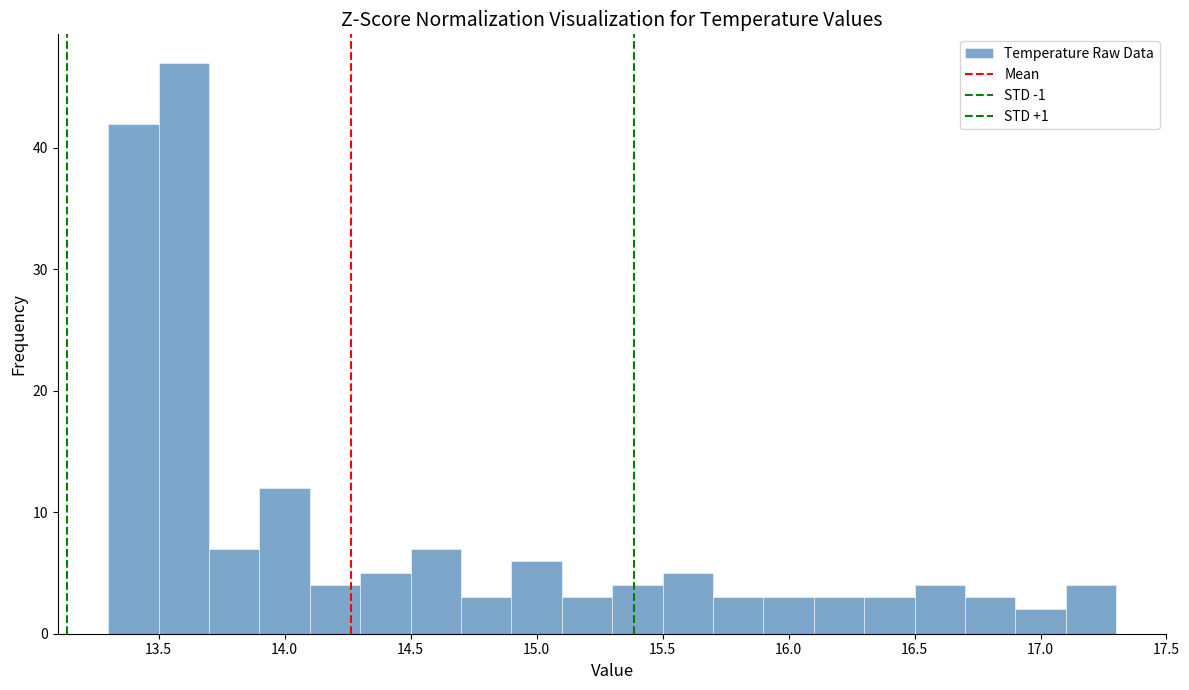

How tall is the bar that spans 16.5 to 16.7 on the x-axis? The values are not printed on the chart, so give them approximately, as read against the axis.

4